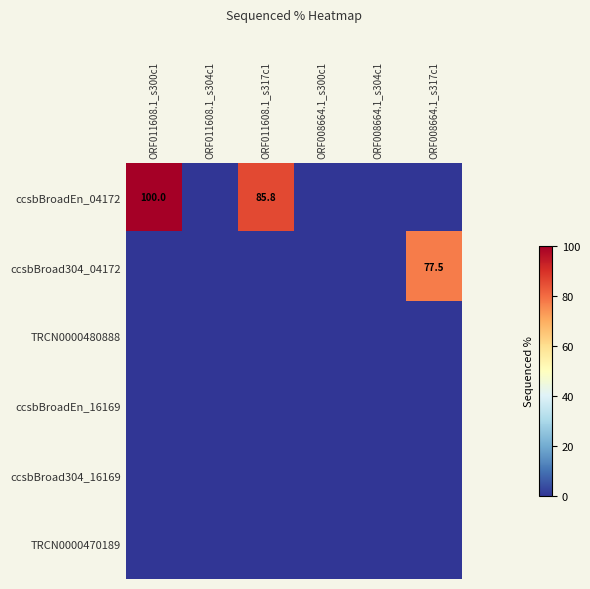

True or false: ccsbBroadEn_04172 has a value of 100.0 at ORF011608.1_s300c1.

True